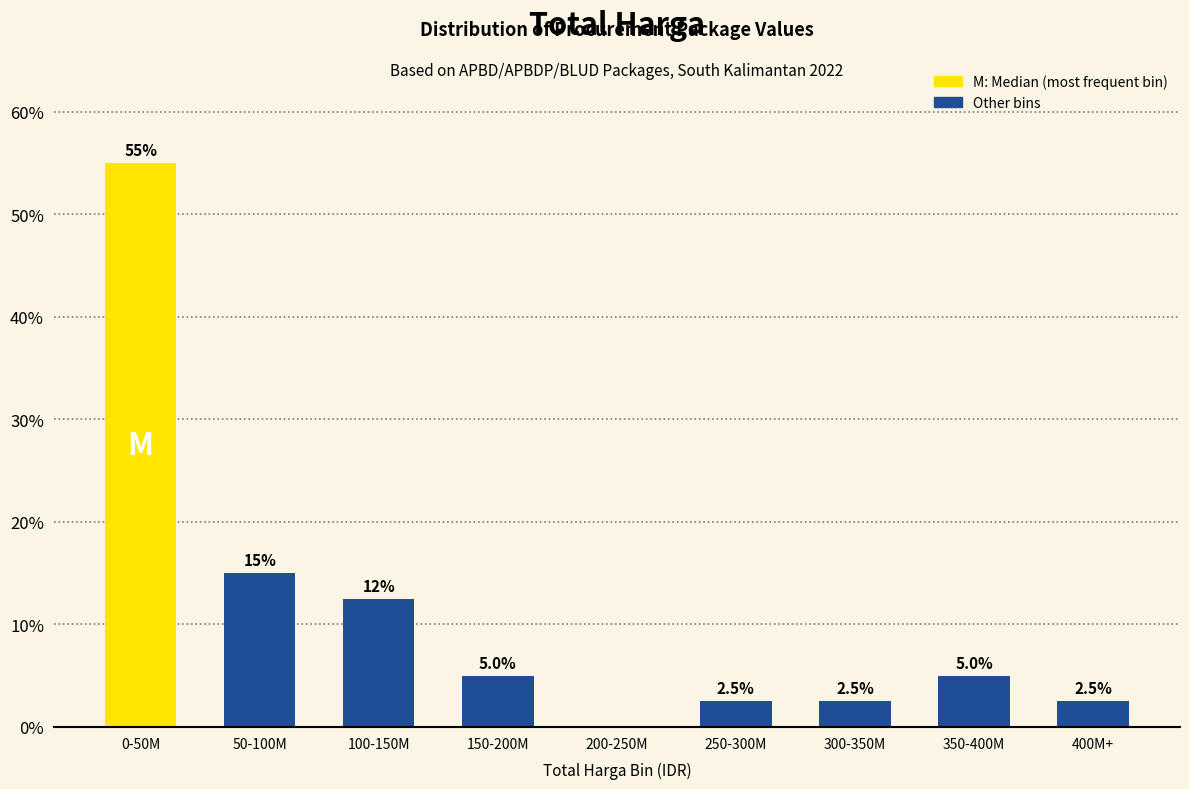

Reading left to right, transcribe all the data shown in this chart.

0-50M=55.0	50-100M=15.0	100-150M=12.5	150-200M=5.0	200-250M=0.0	250-300M=2.5	300-350M=2.5	350-400M=5.0	400M+=2.5